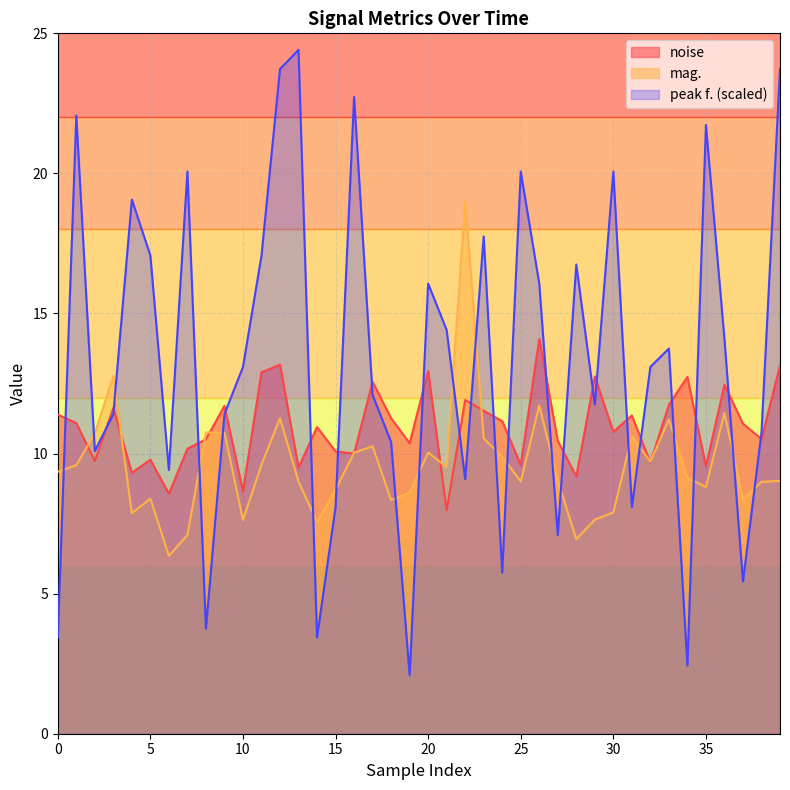

How many categories are shown in the chart?

40